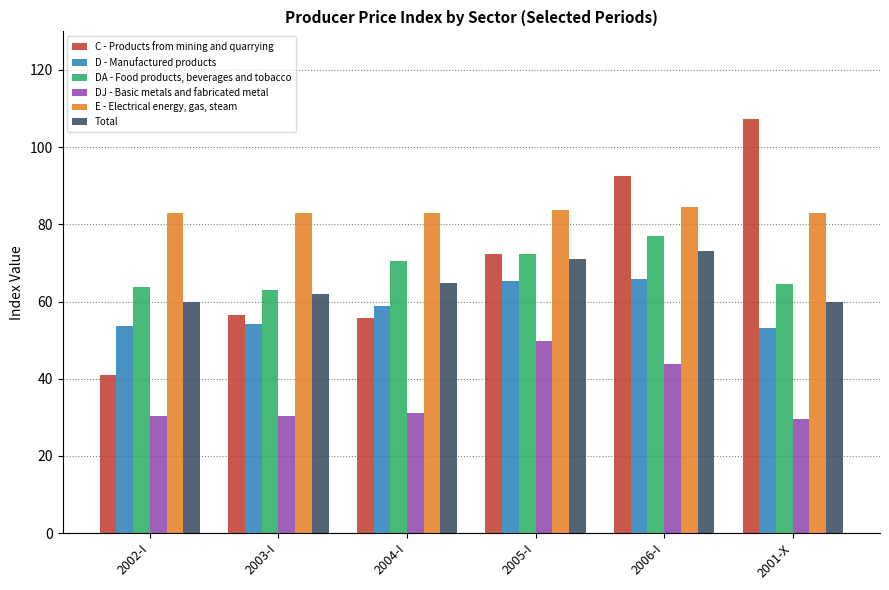

What is the label of the 6th bar from the left?

2001-X